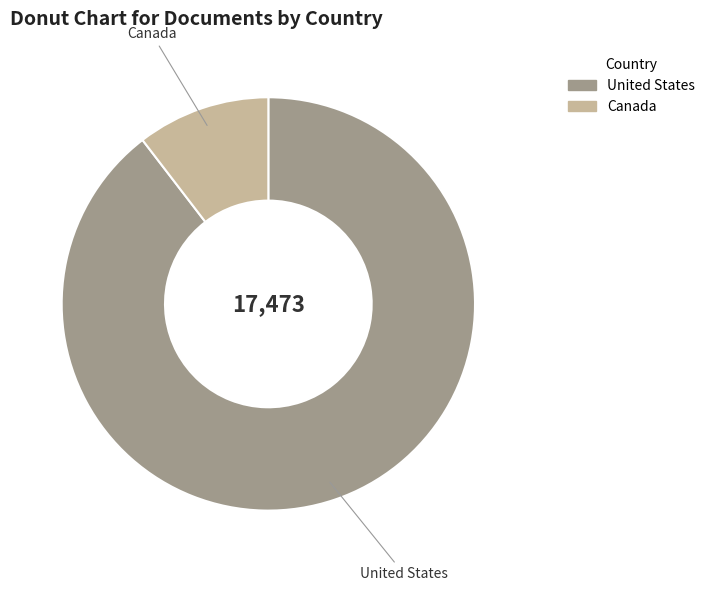

How many slices are in this pie chart?

2